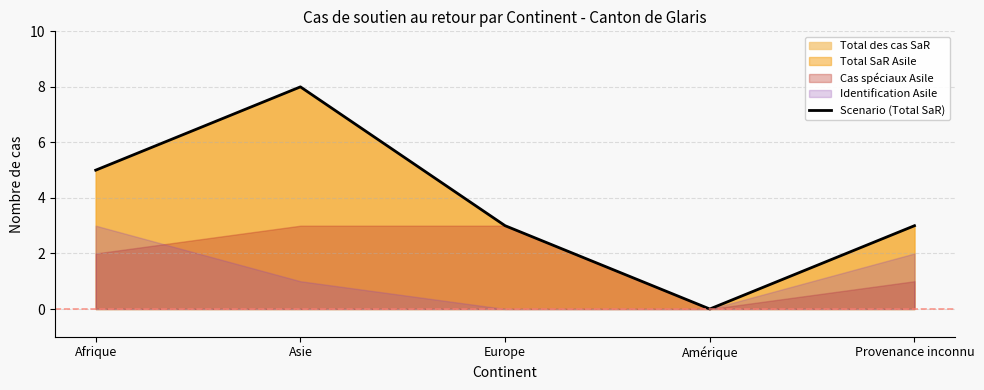

At which category does the data reach its first local valley?

Amérique